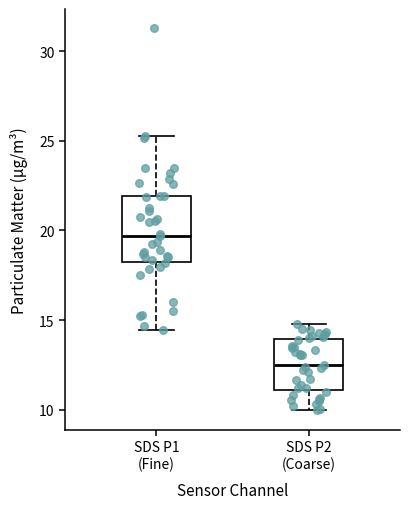

Where does the median line of the box for SDS P1 (Fine) sit on the y-axis? The values are not printed on the chart, so give them approximately, as read against the axis.

19.5